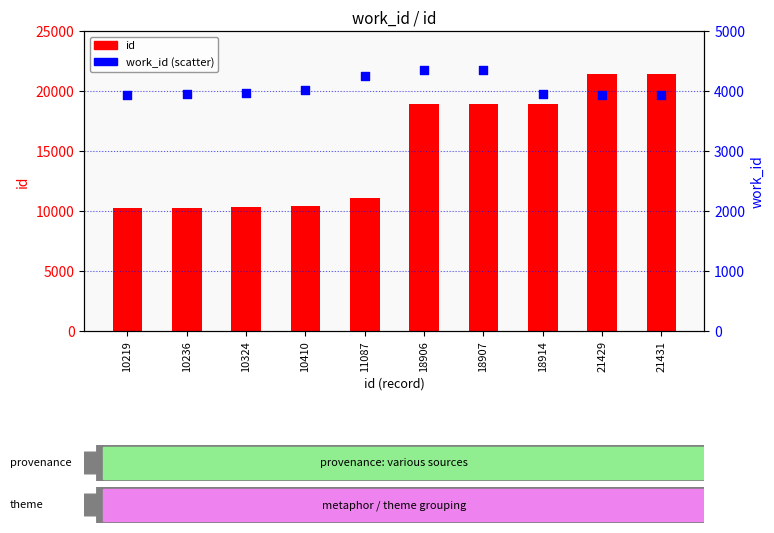

Which series contains the highest Y value?

id